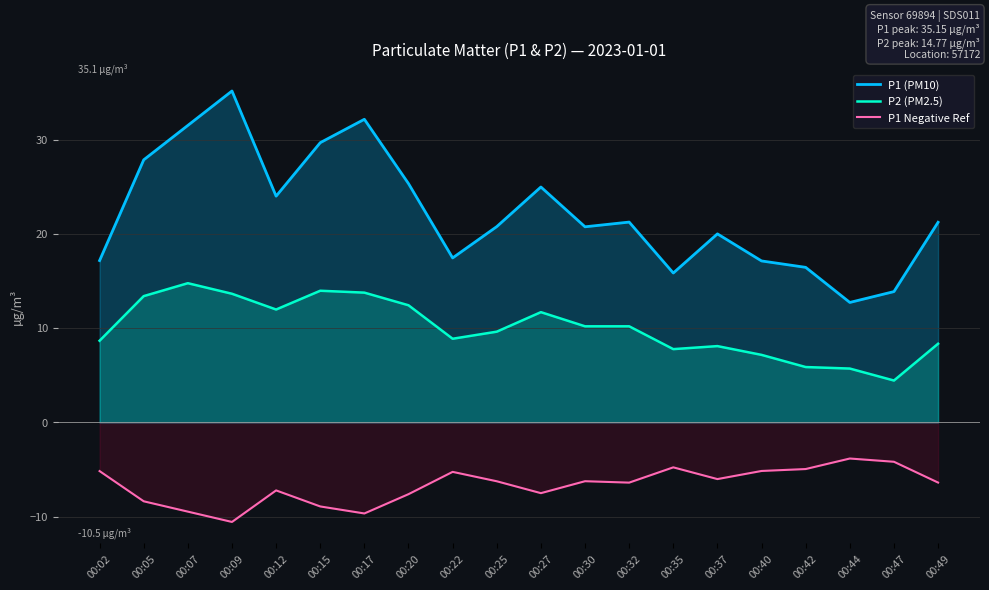

What is the spread (max minus min) of values at 00:30?

27.0